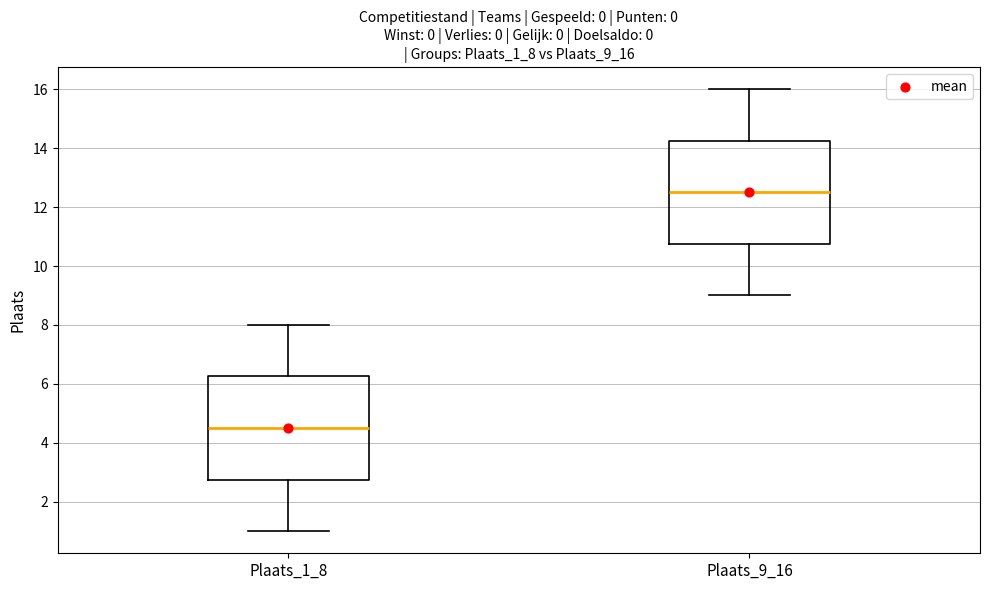

Reading left to right, read every box against the y-axis: the position of its median line, the range the box covers, and the ends of its whiskers. The values are not printed on the chart, so give them approximately, as read against the axis.

Plaats_1_8: median 4.6, box 2.8 to 6.2, whiskers 1.0 to 8.0
Plaats_9_16: median 12.6, box 10.8 to 14.2, whiskers 9.0 to 16.0